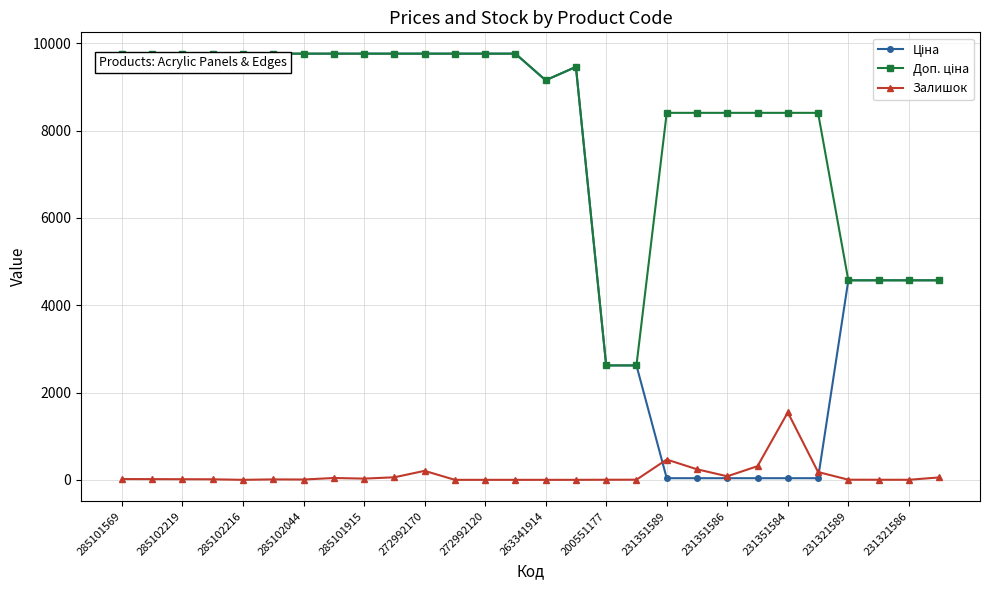

What is the maximum value shown in the chart?

9764.4